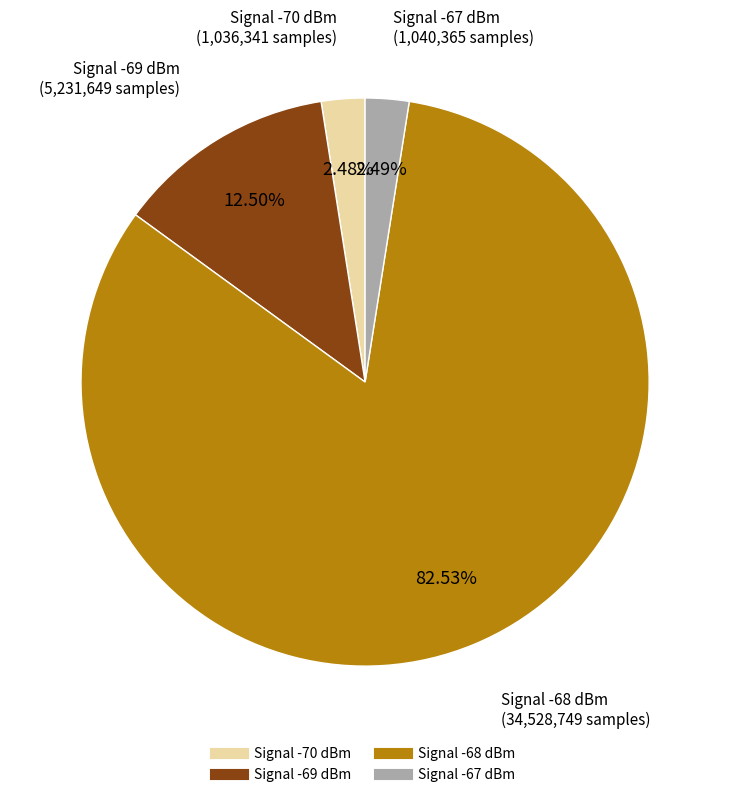

Does any single category account for the majority?

Yes